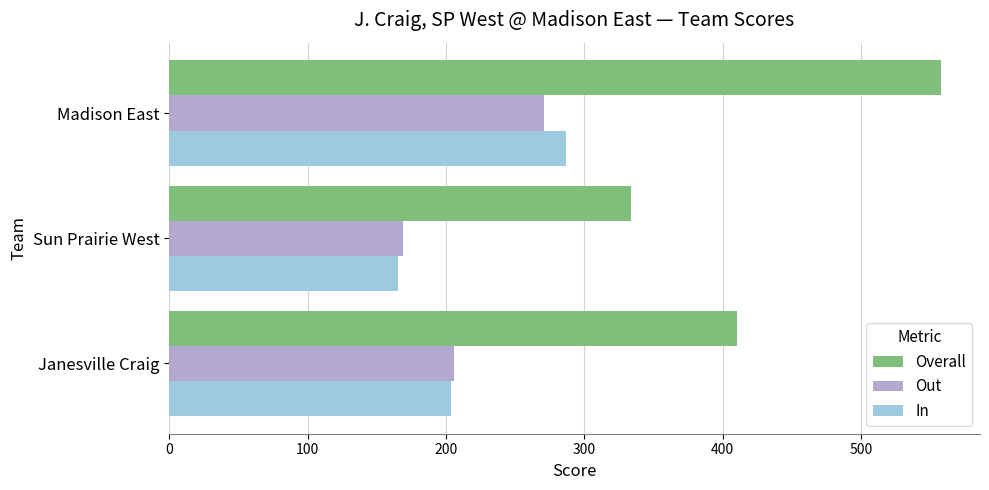

Which series has the widest spread of values?

Overall